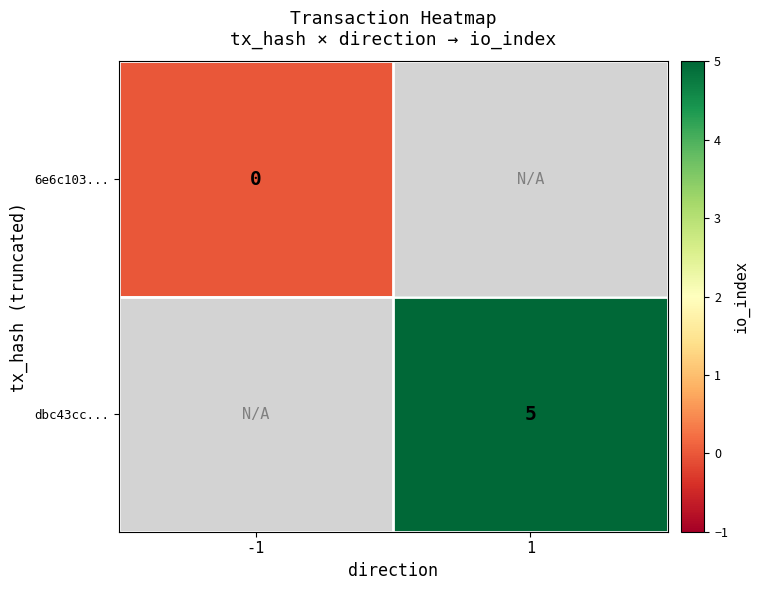

Between -1 and 1, which is larger?

1